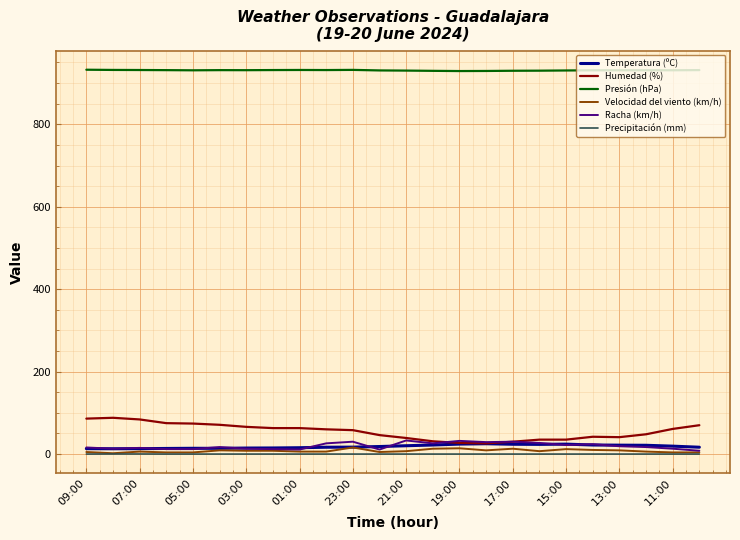

Which series has the largest range (max minus min)?

Humedad (%)